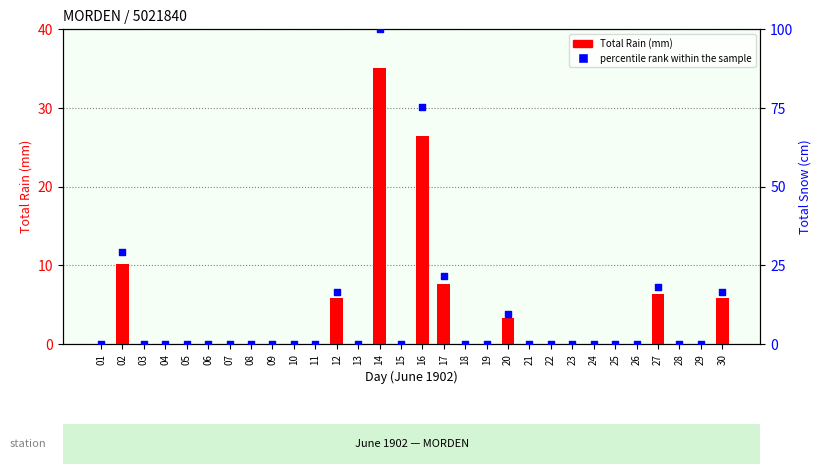

Which series reaches the minimum Y coordinate?

Total Rain (mm)